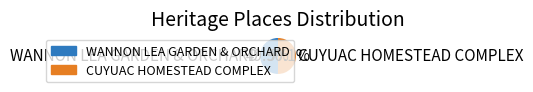

Is the sum of CUYUAC HOMESTEAD COMPLEX and WANNON LEA GARDEN & ORCHARD greater than half?

Yes